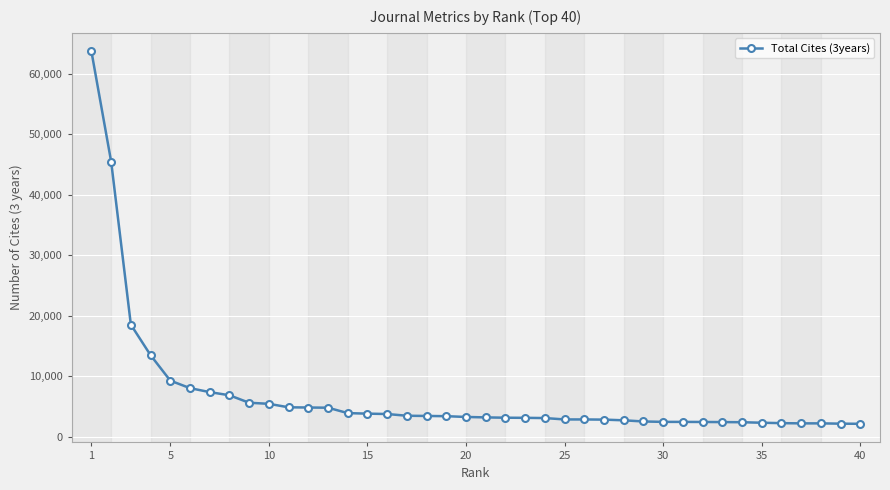

What is the difference between the second highest and minimum values?

43377